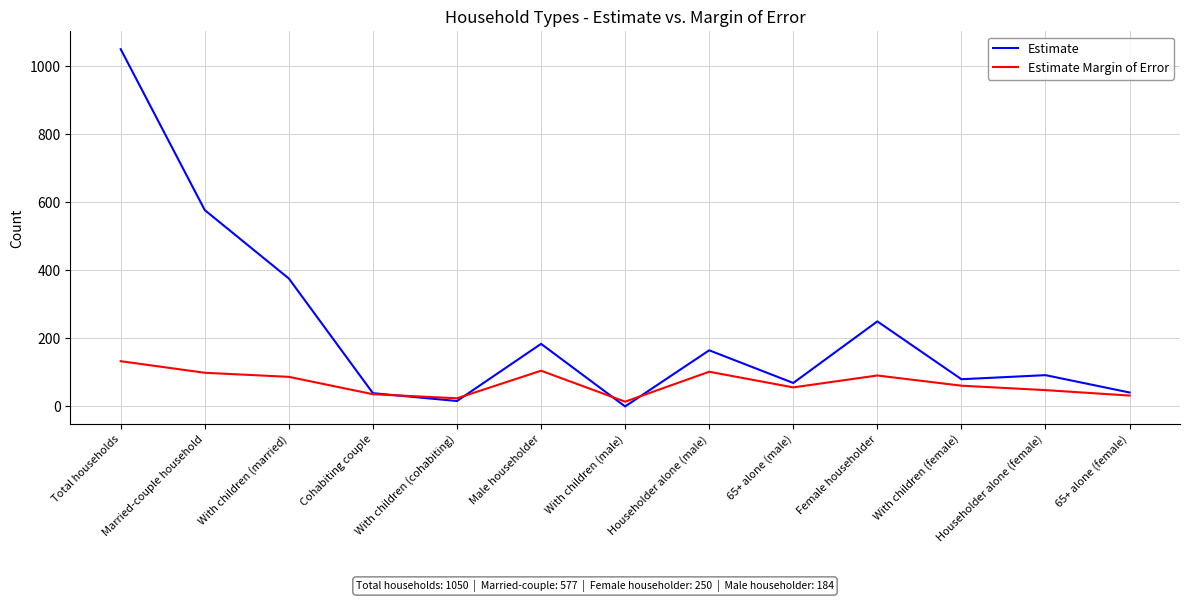

In Estimate, how many points are higher than both neighbors (excluding endpoints)?

4